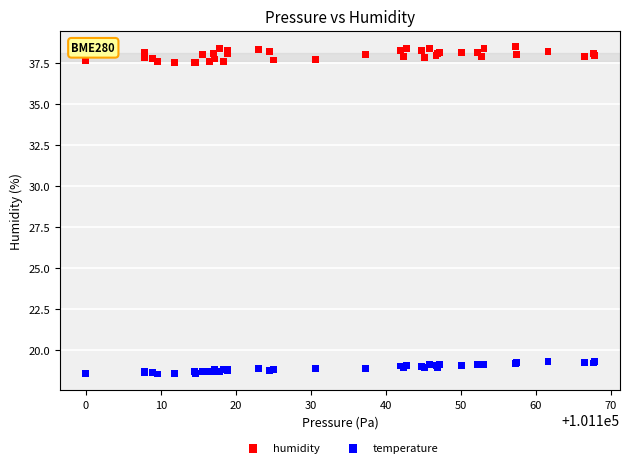

Which series reaches the minimum Y coordinate?

temperature